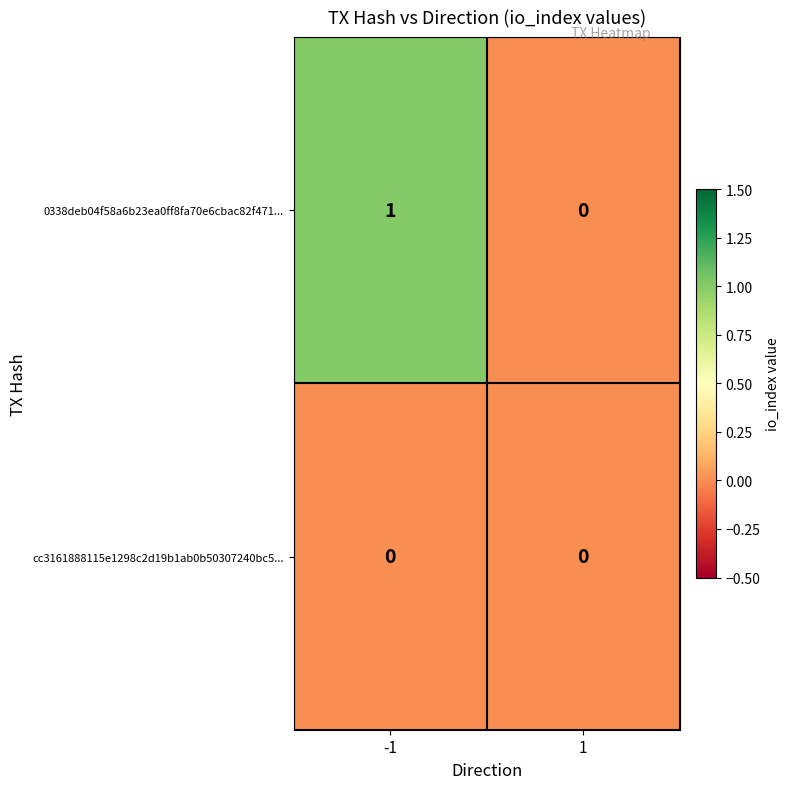

Reading left to right, extract all data points from this chart.

0338deb04f58a6b23ea0ff8fa70e6cbac82f471...: -1=1	1=0
cc3161888115e1298c2d19b1ab0b50307240bc5...: -1=0	1=0